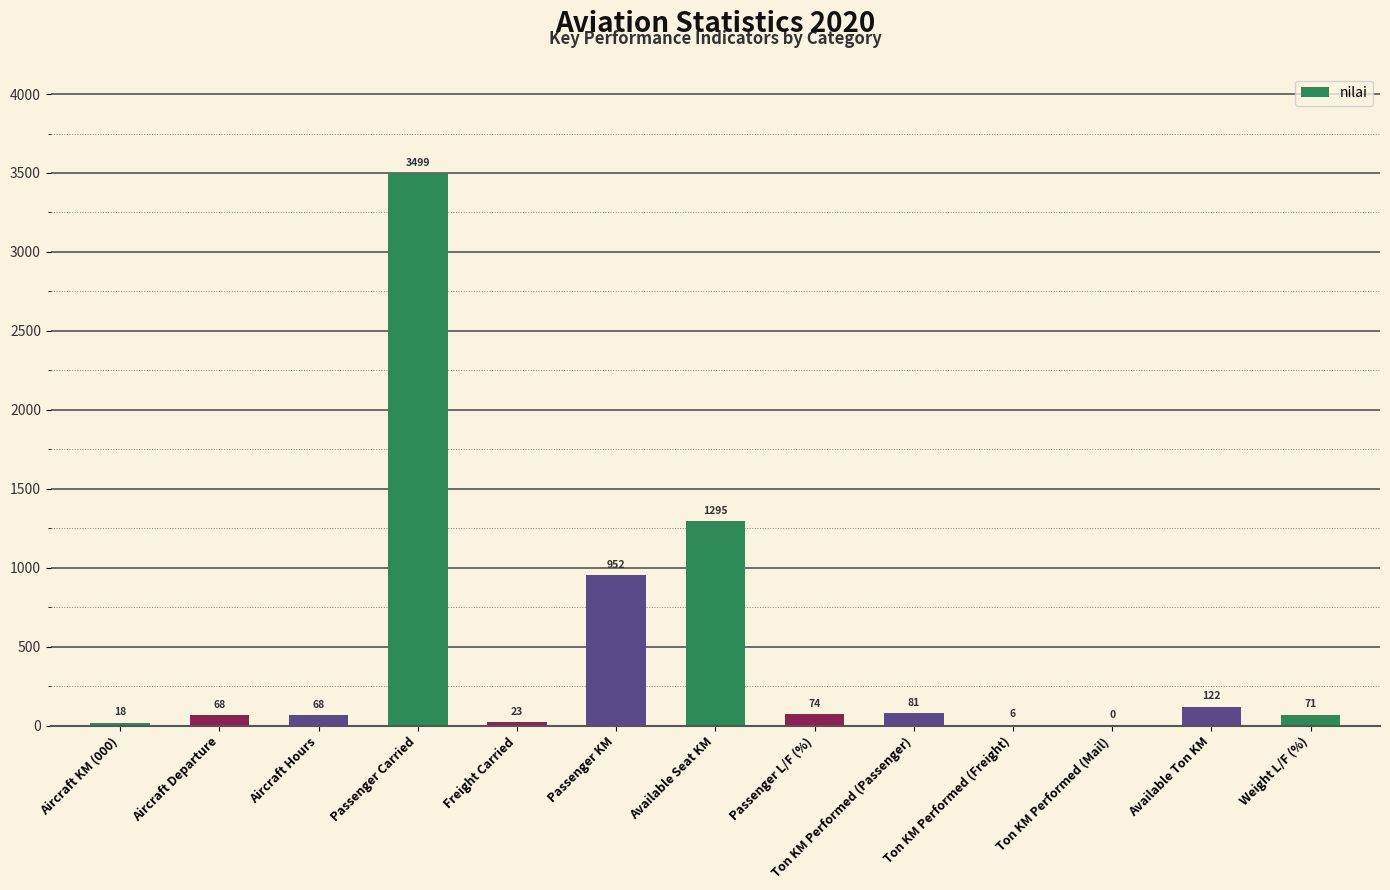

At which category does the chart reach its peak across all series?

Passenger Carried